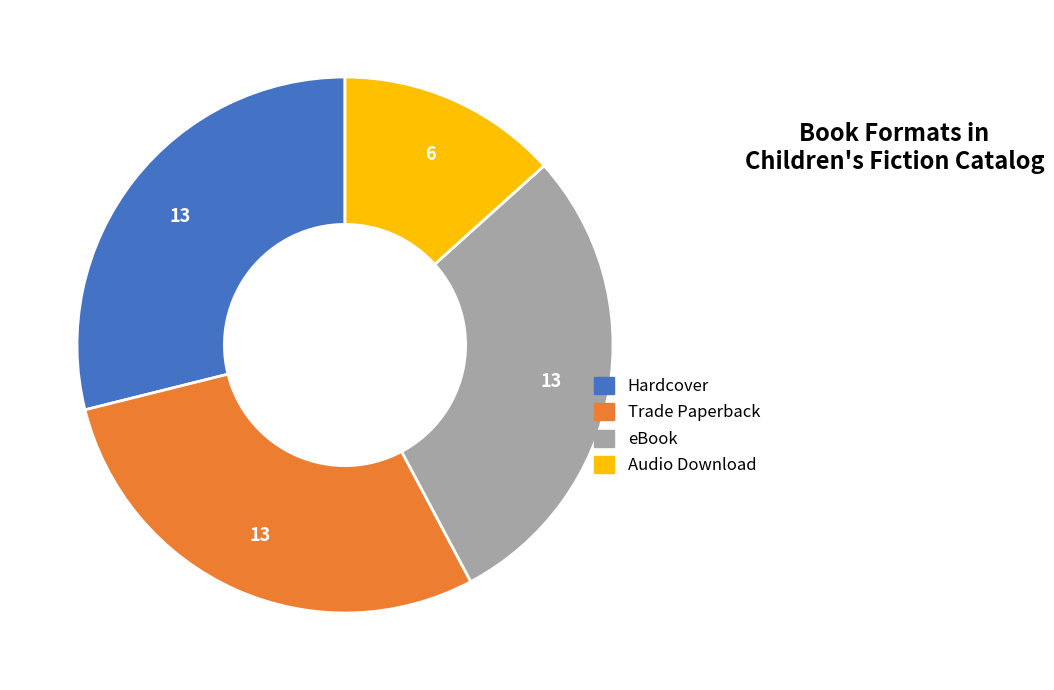

Is there any slice that represents more than half of the pie?

No